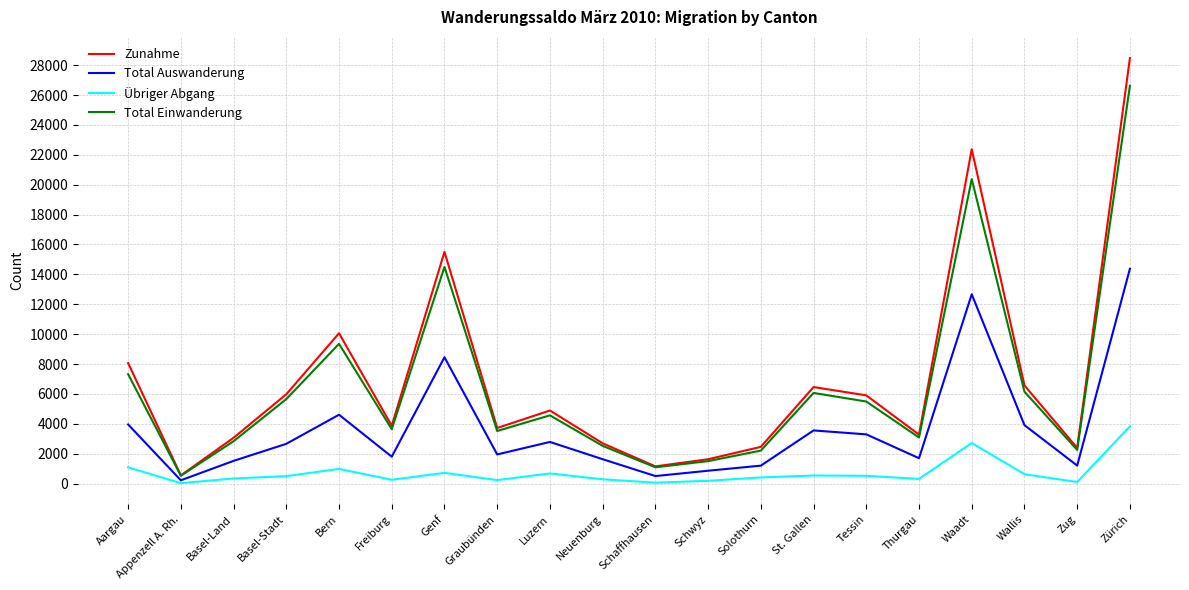

Is it true that Übriger Abgang equals 3834 at Zürich?

True